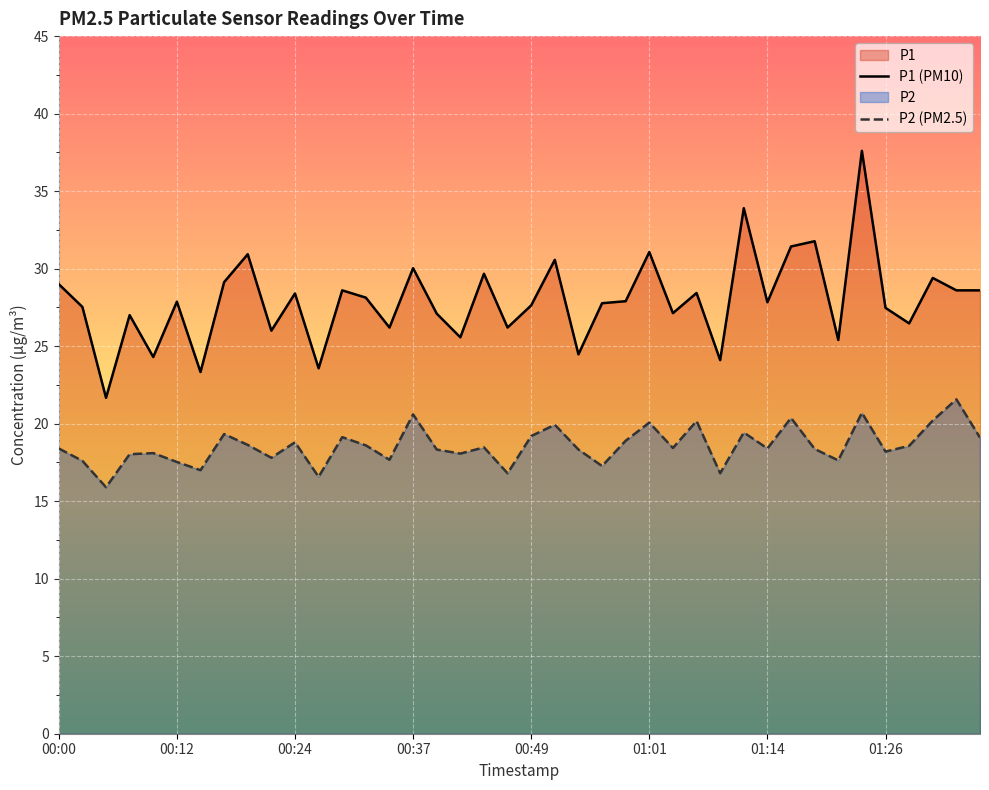

What is the approximate value of P2 (PM2.5) at 00:49?

19.2